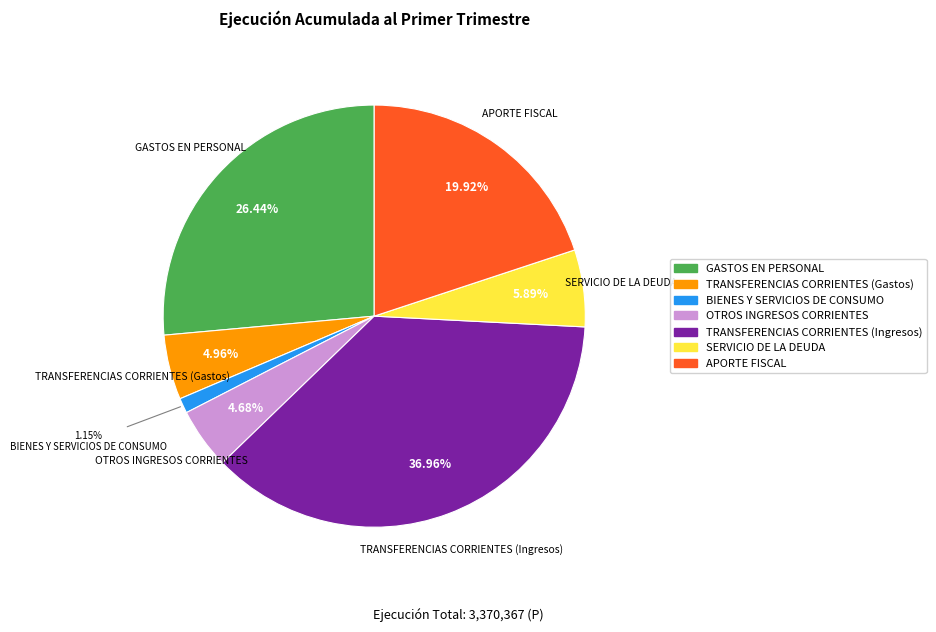

To the nearest percent, what percentage of the pie is TRANSFERENCIAS CORRIENTES (Gastos)?

5%